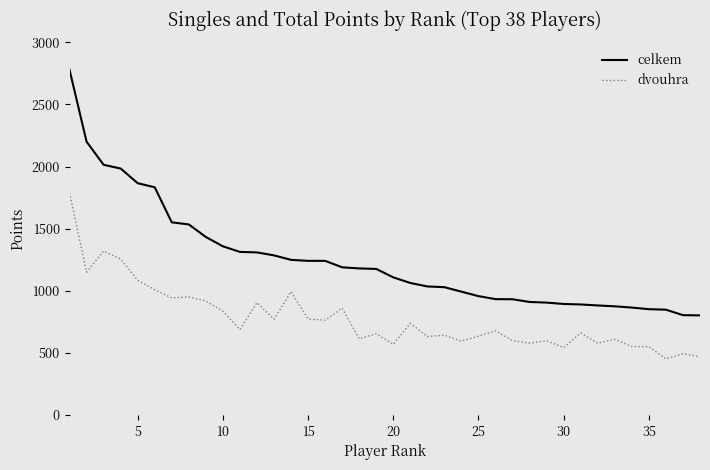

Which series has the largest range (max minus min)?

celkem